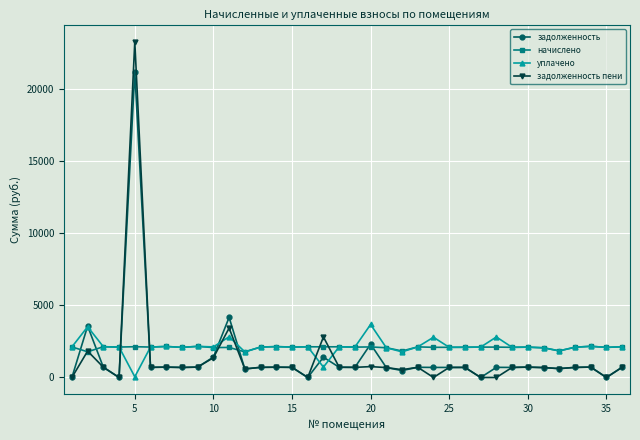

What is the value of the задолженность пени point at the 23rd from the left?

707.9